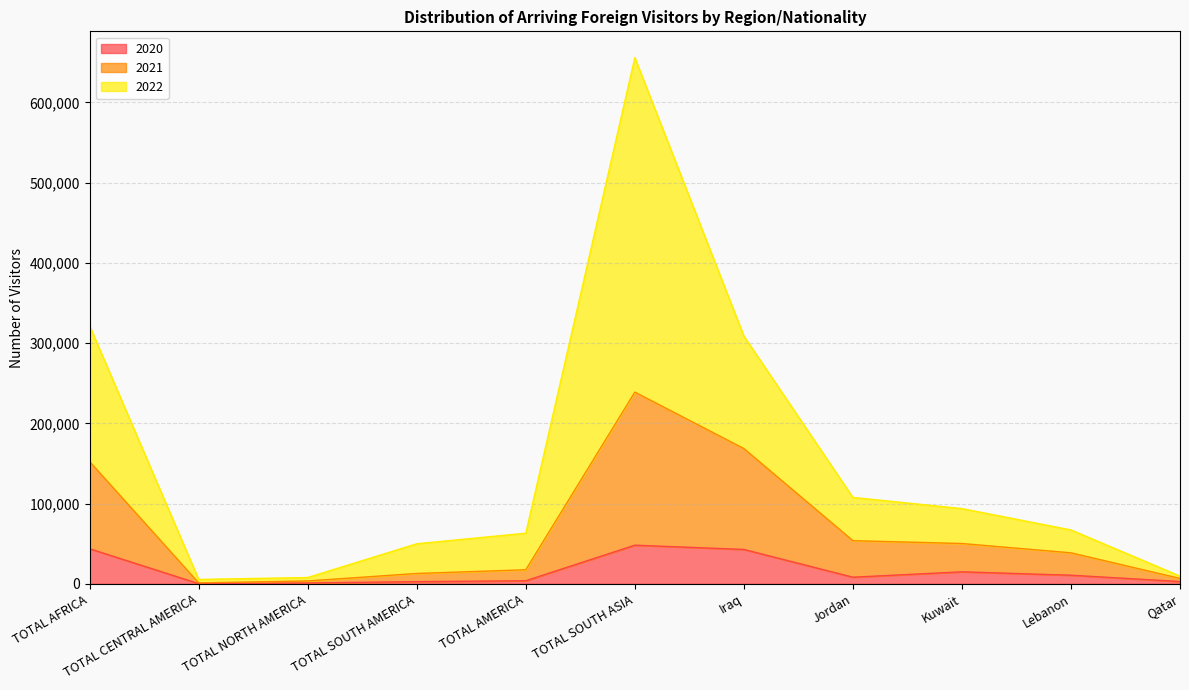

What is the sum of the 2020 values at Iraq and TOTAL AFRICA?

86425